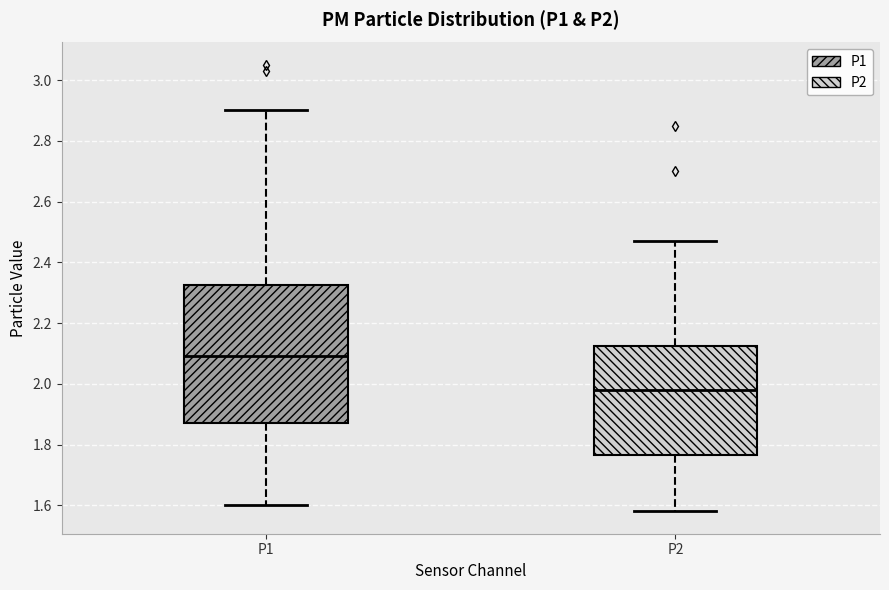

Which box is the tallest, from its lower edge to its upper edge?

P1